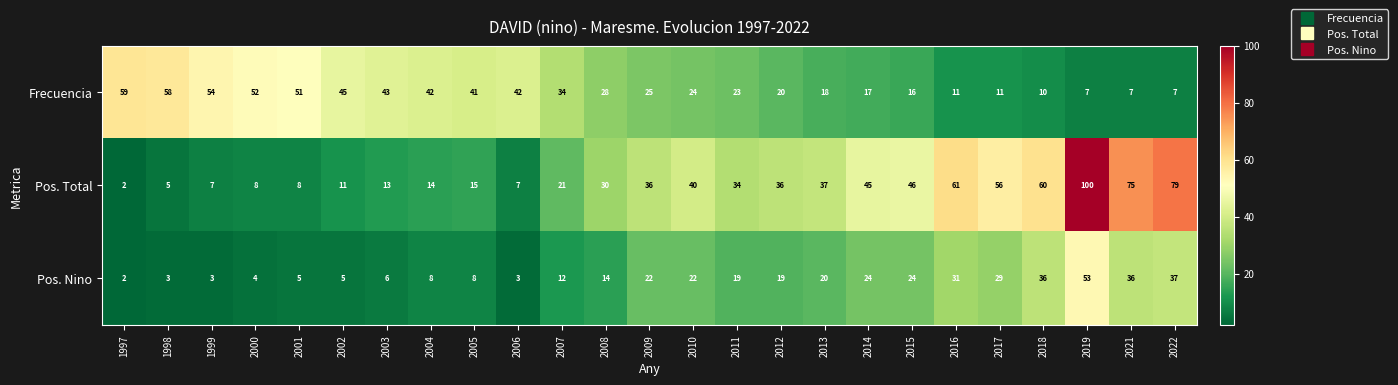

What is the difference between the highest and lowest values at 2007?

22